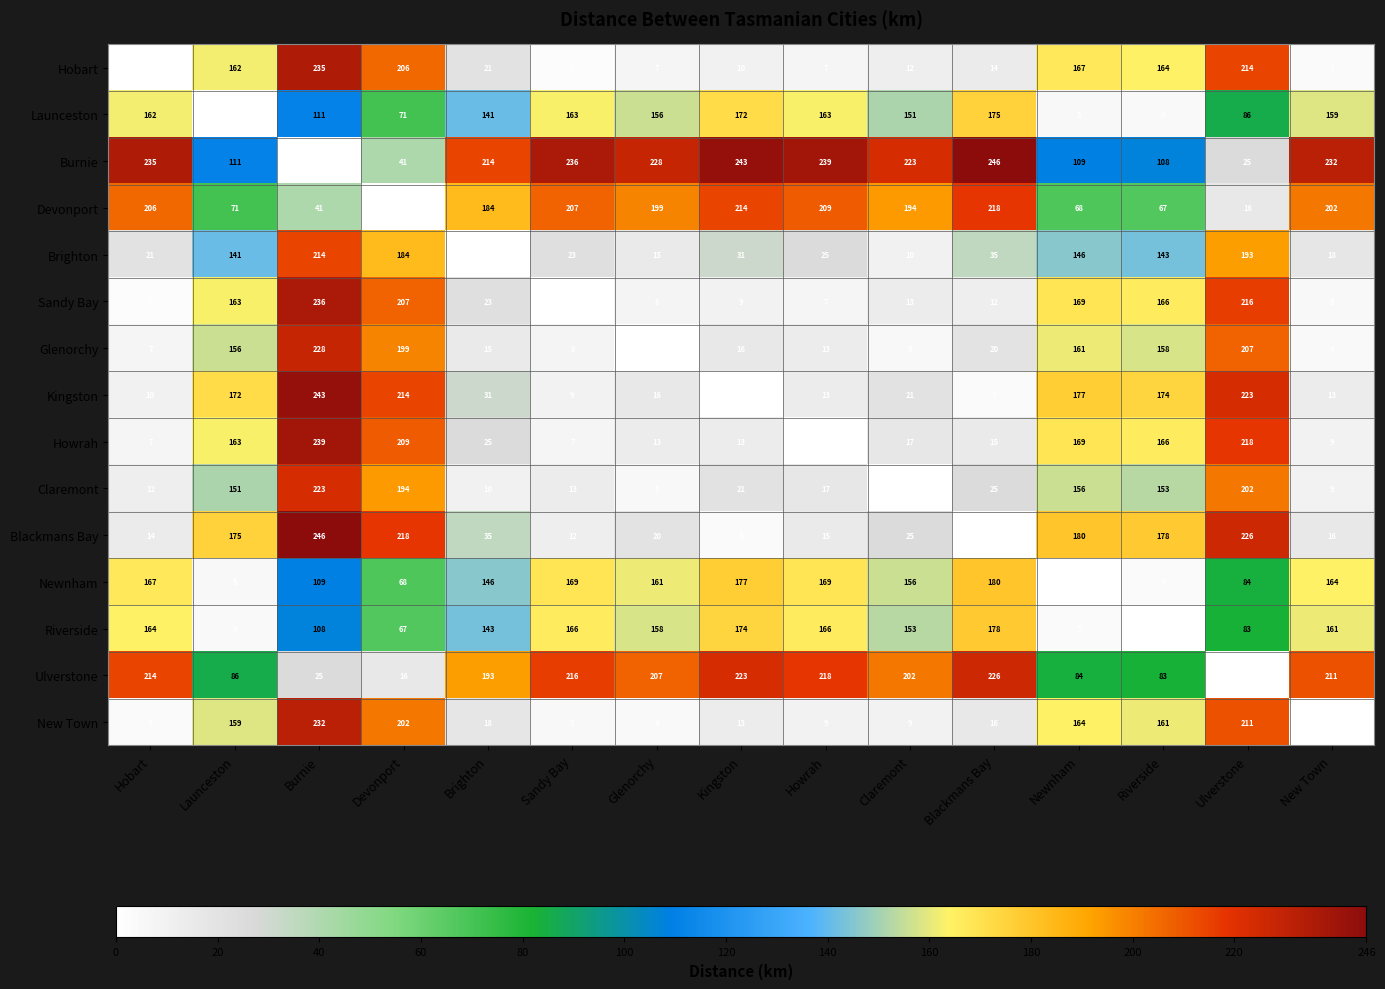

What is the sum of the Brighton values at Glenorchy and Sandy Bay?

38